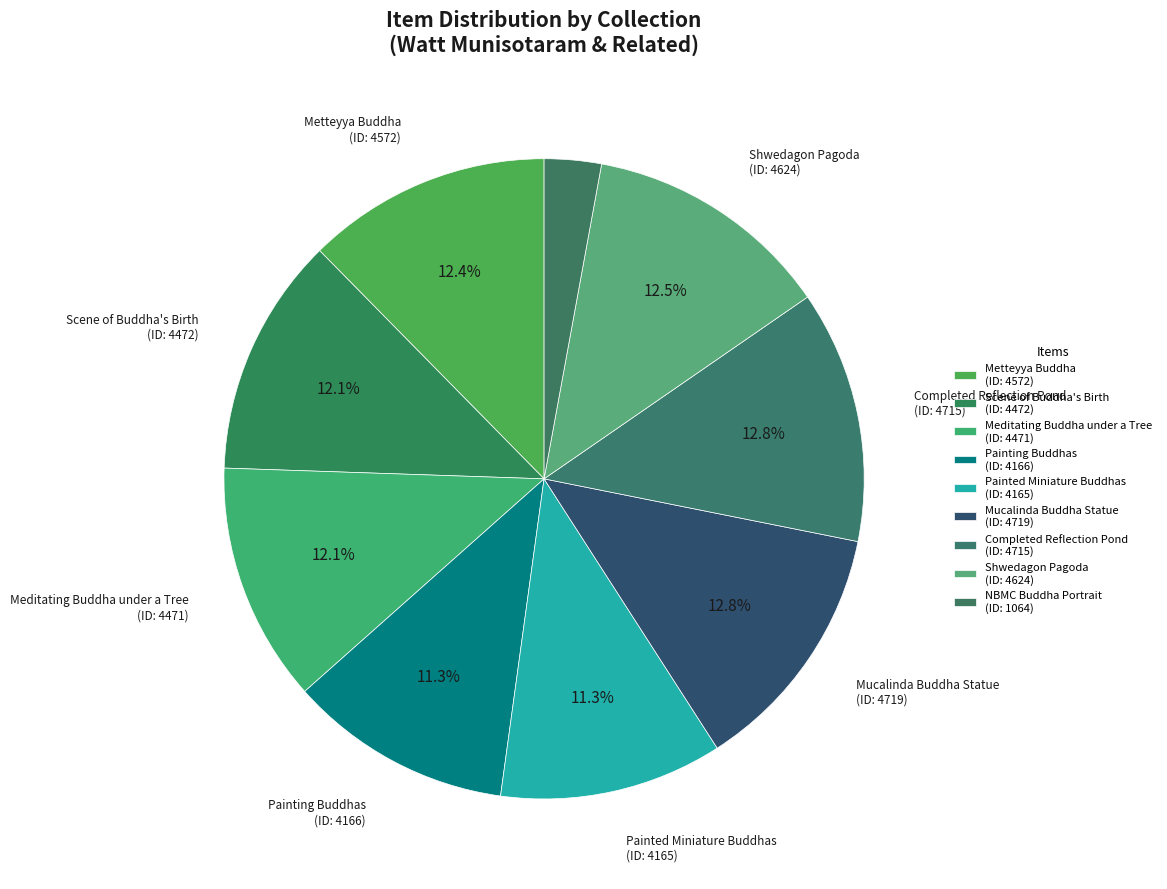

Count the number of slices in the pie.

9